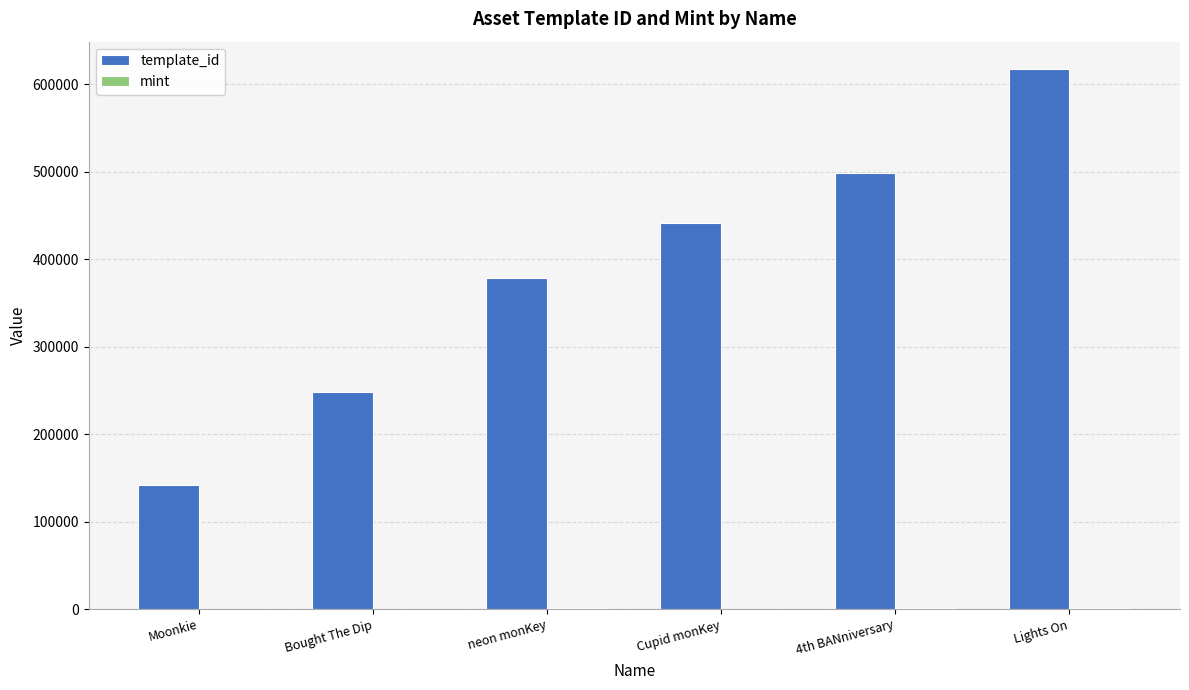

What is the highest value of the template_id series?

617507